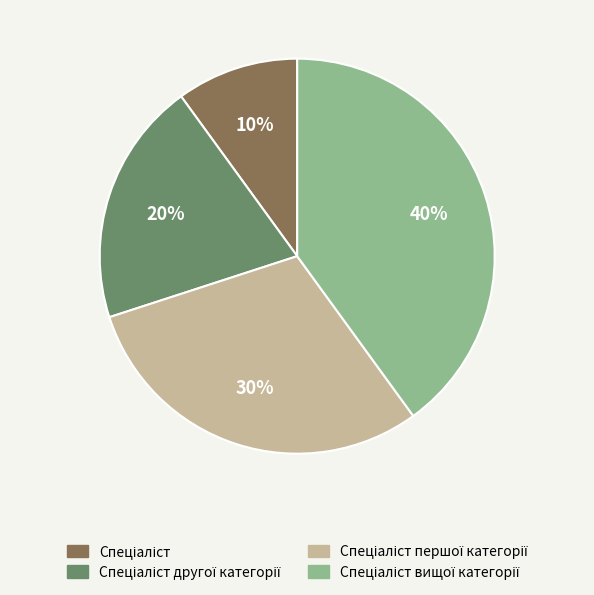

Is there any slice that represents more than half of the pie?

No